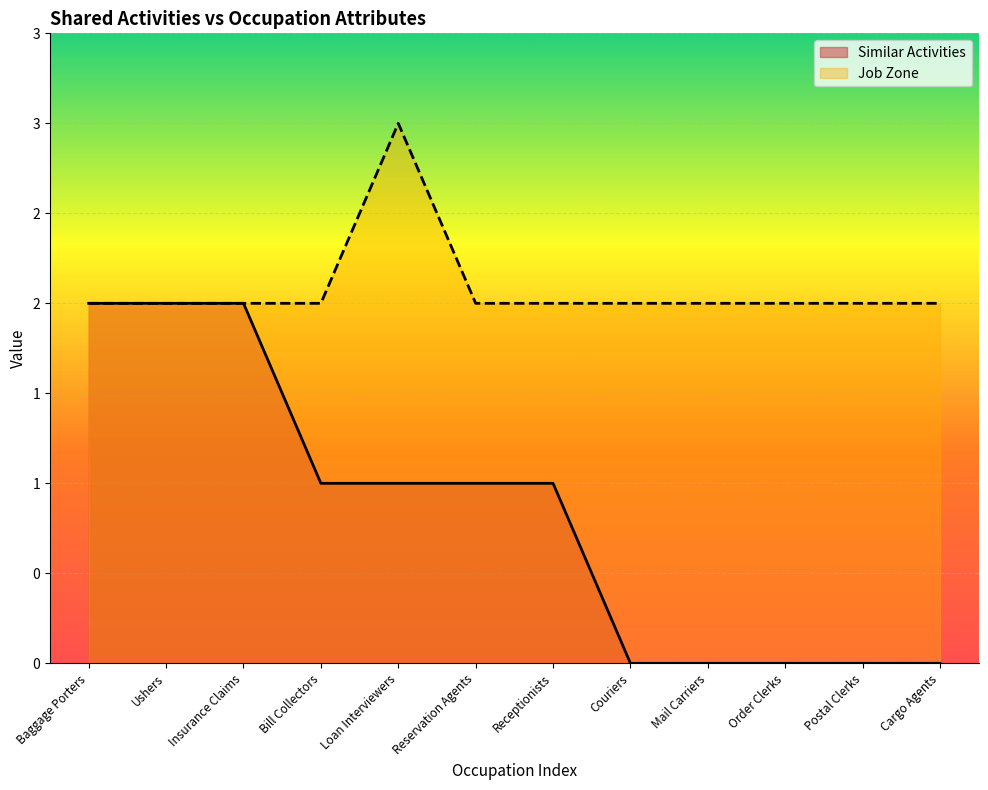

True or false: Similar Activities has more than 2 points higher than both neighbors.

False